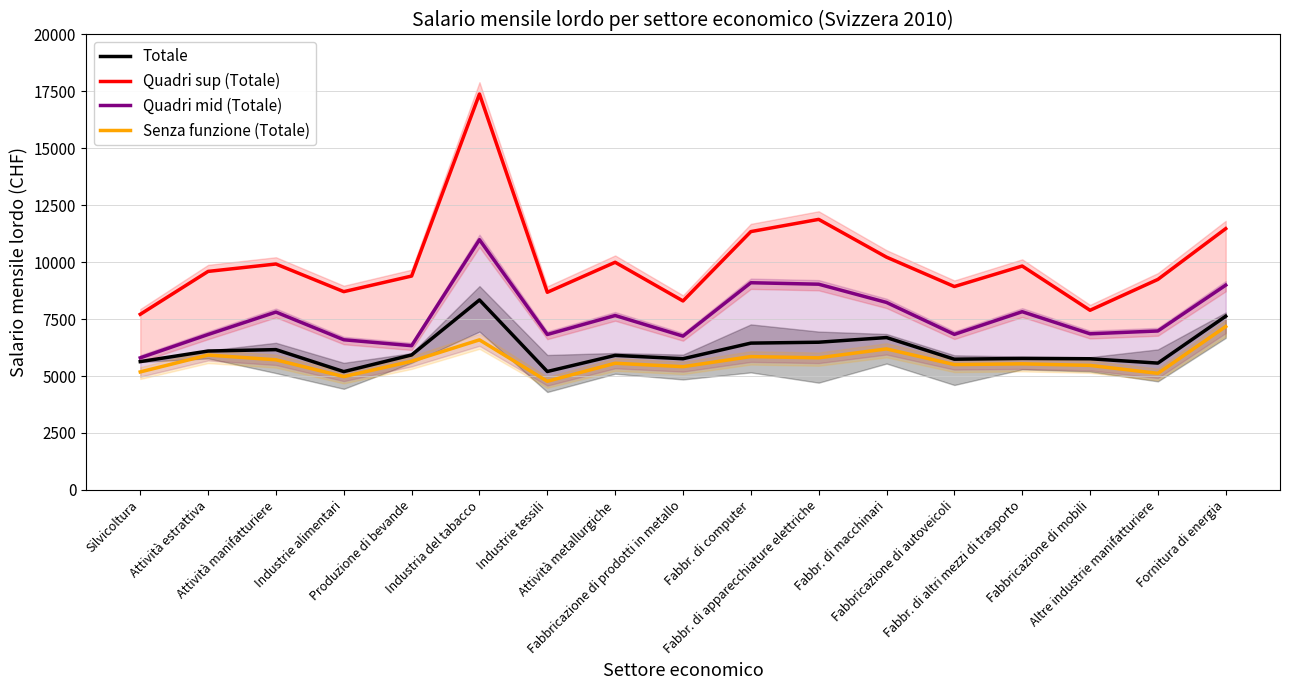

Which category has the lowest value across all series?

Industrie tessili